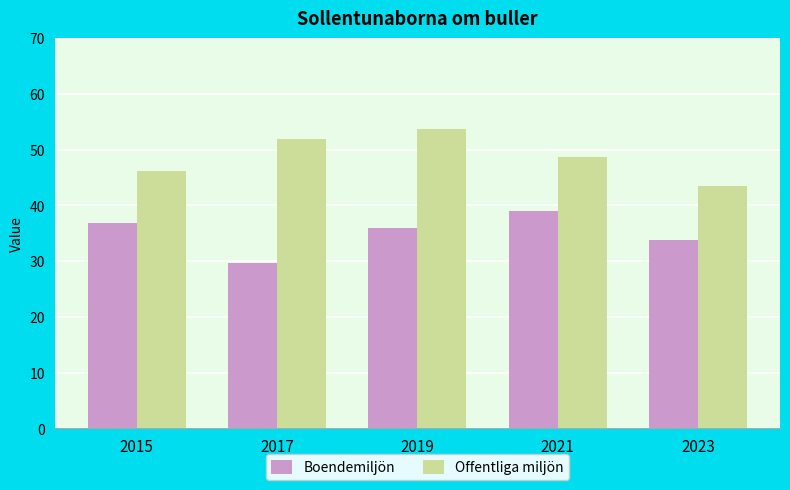

What is the difference between the Boendemiljön values at 2023 and 2015?

3.2